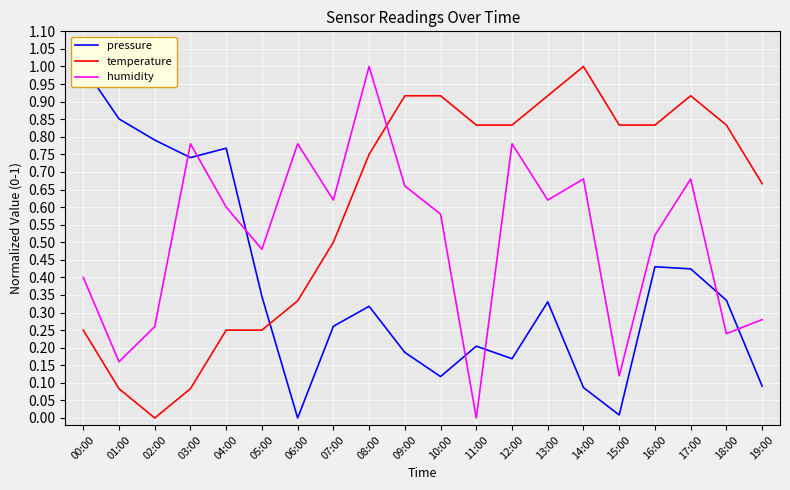

What position from the left is 07:00?

8